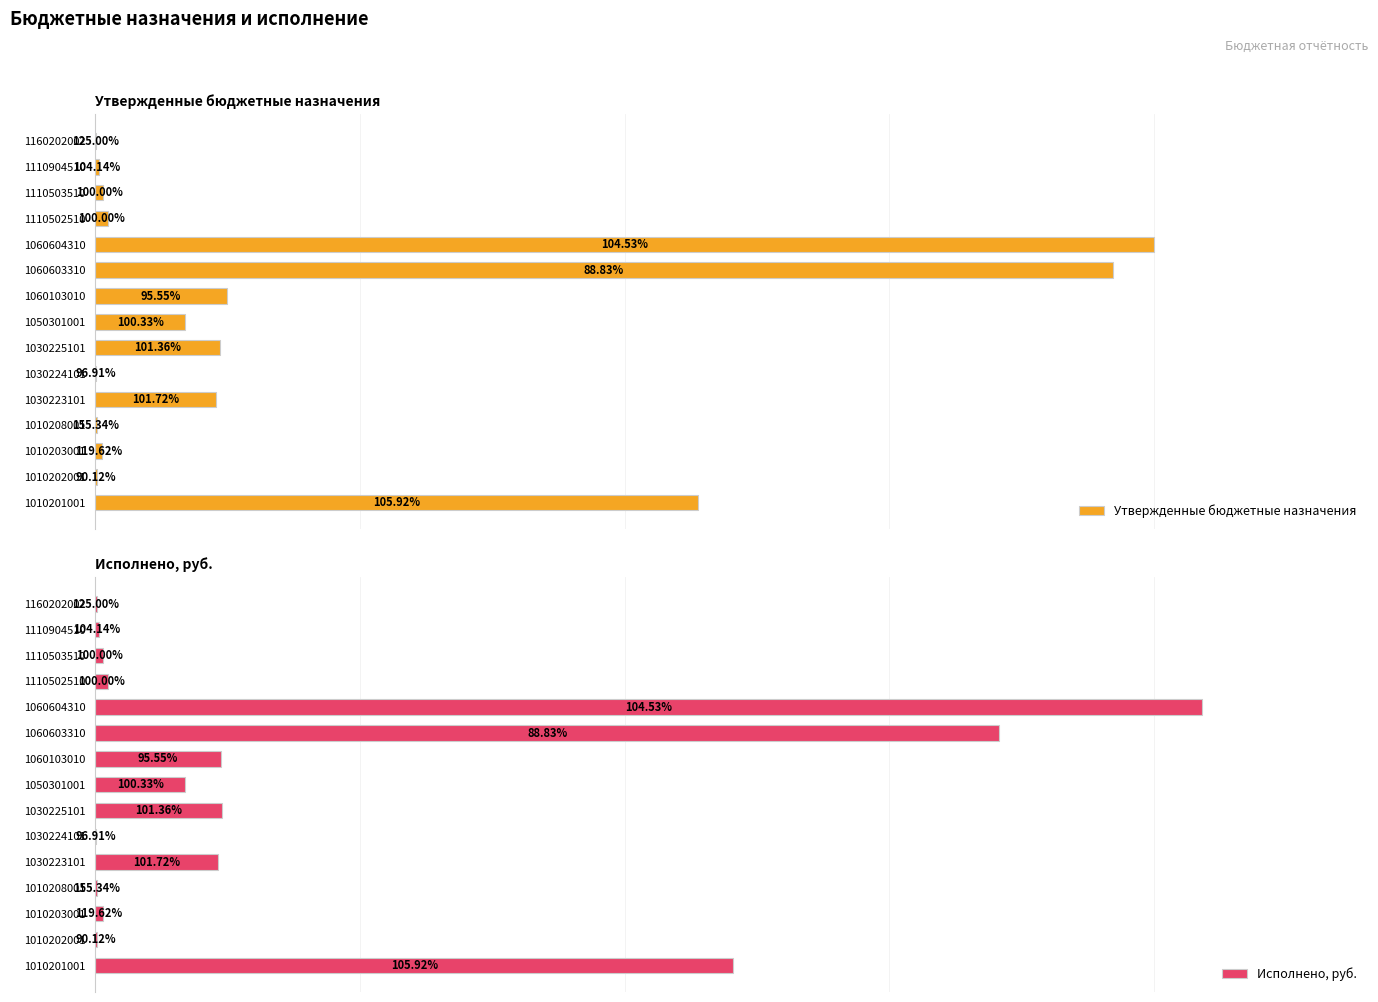

What is the sum of the Исполнено, руб. values at 1110502510 and 1060604310?

4231391.5